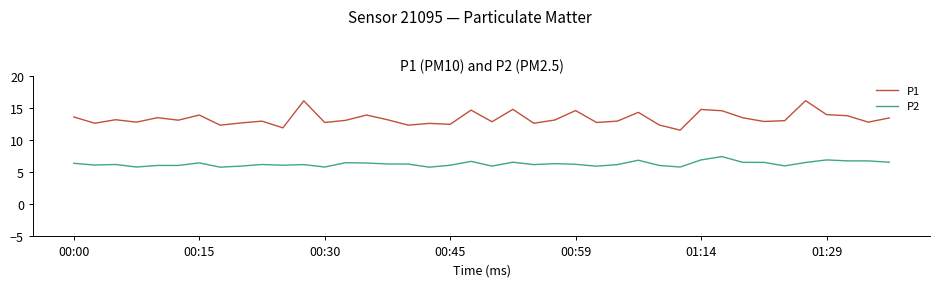

What is the maximum value shown in the chart?

16.2